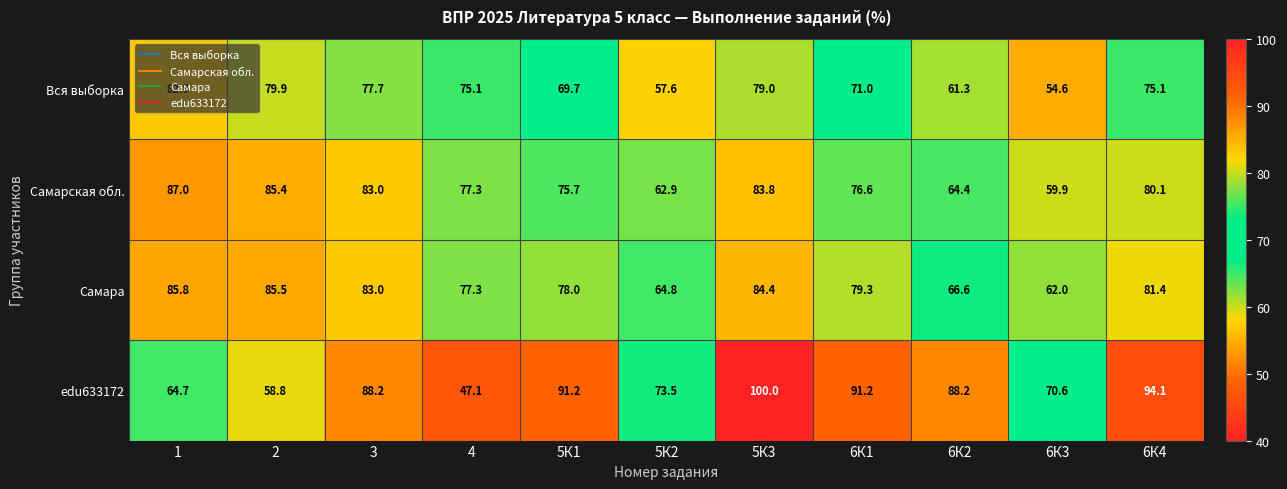

Which series has the largest range (max minus min)?

edu633172